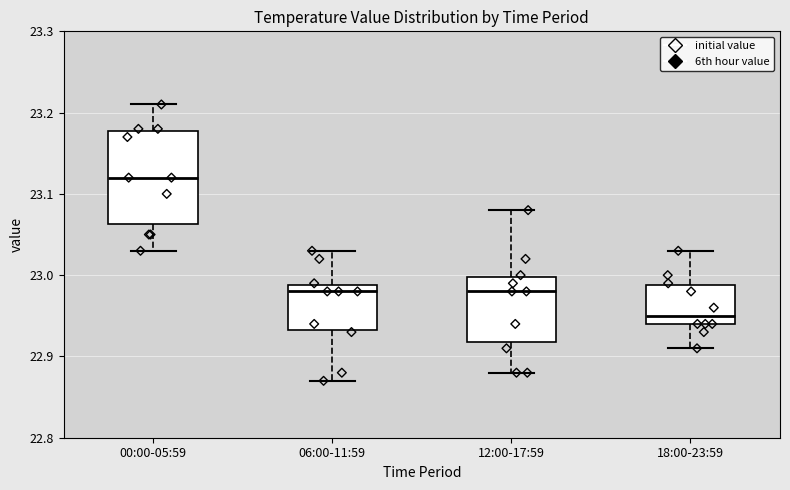

Which box's median line is the lowest?

18:00-23:59